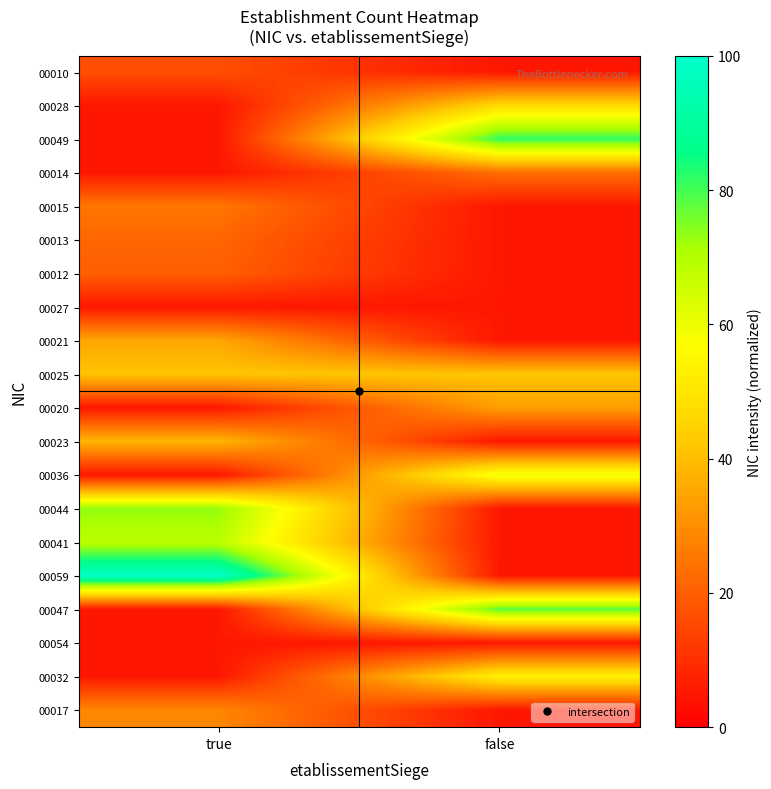

Reading left to right, transcribe all the data shown in this chart.

00010: true=16.7	false=5.0
00028: true=5.0	false=46.7
00049: true=5.0	false=81.7
00014: true=5.0	false=23.3
00015: true=25.0	false=5.0
00013: true=21.7	false=5.0
00012: true=20.0	false=5.0
00027: true=5.0	false=5.0
00021: true=35.0	false=5.0
00025: true=41.7	false=41.7
00020: true=5.0	false=33.3
00023: true=38.3	false=5.0
00036: true=5.0	false=60.0
00044: true=73.3	false=5.0
00041: true=68.3	false=5.0
00059: true=98.3	false=5.0
00047: true=5.0	false=78.3
00054: true=5.0	false=5.0
00032: true=5.0	false=53.3
00017: true=28.3	false=5.0